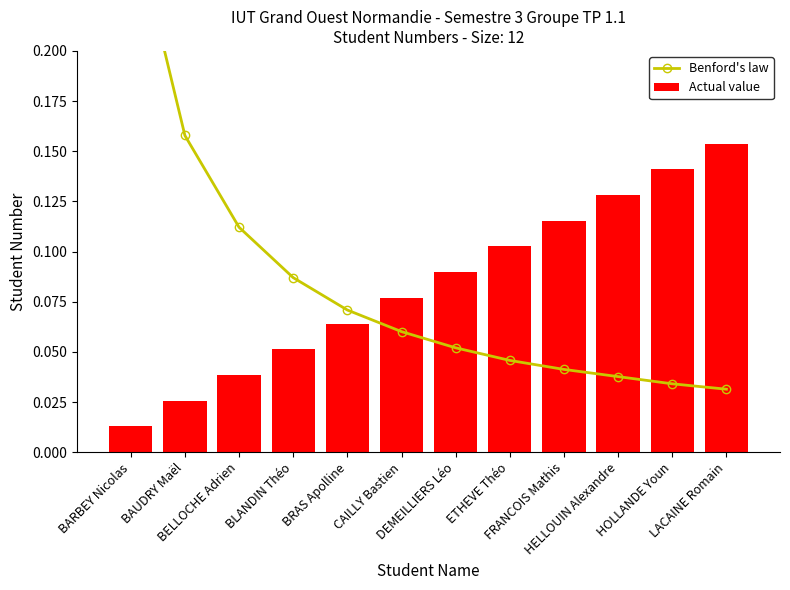

What is the difference between the Actual value values at HELLOUIN Alexandre and BELLOCHE Adrien?

0.1